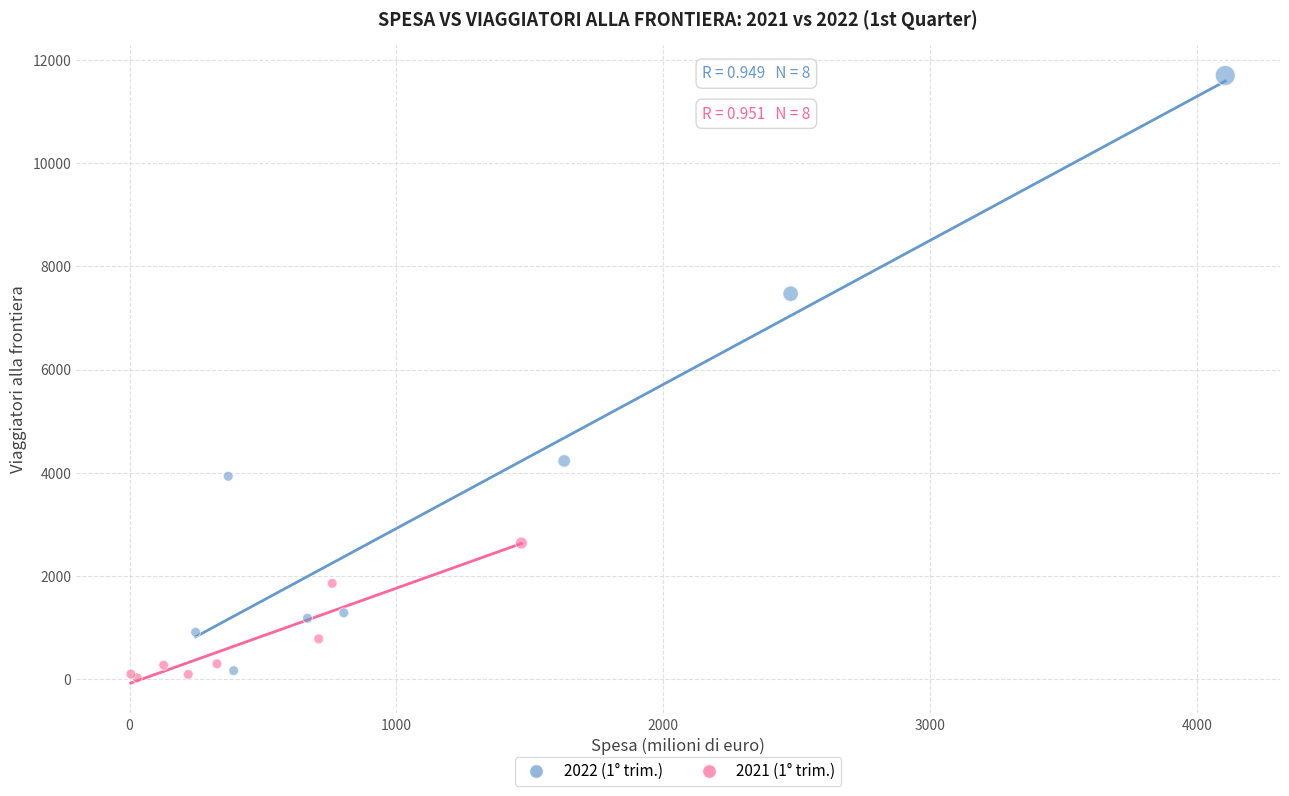

Which series contains the lowest Y value?

2021 (1° trim.)